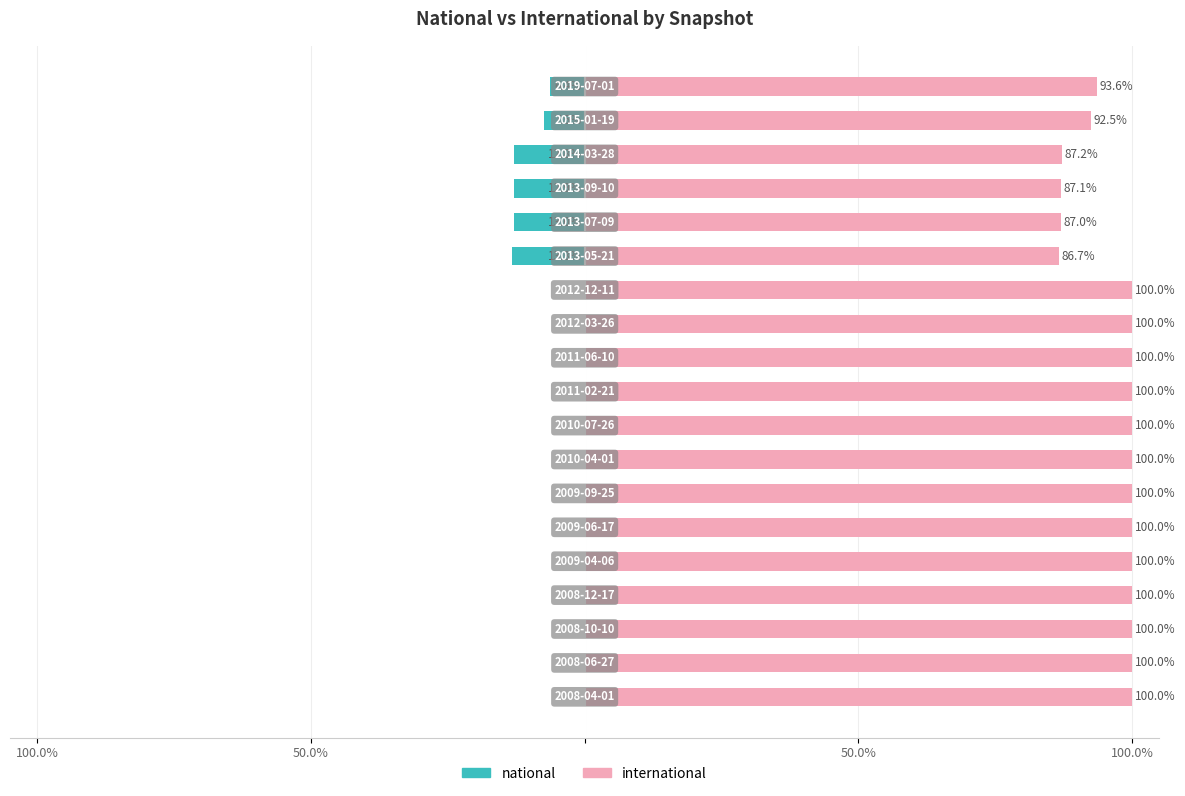

Rank the series by their average value, from lowest to highest.

national, international